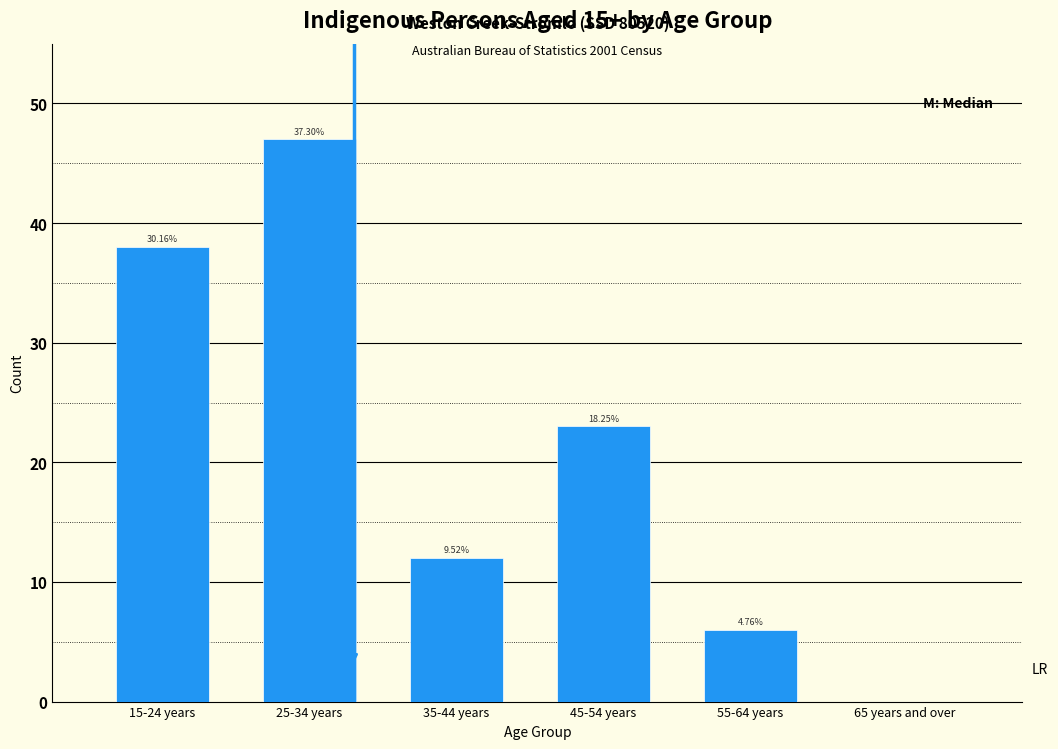

Are the bars horizontal?

No